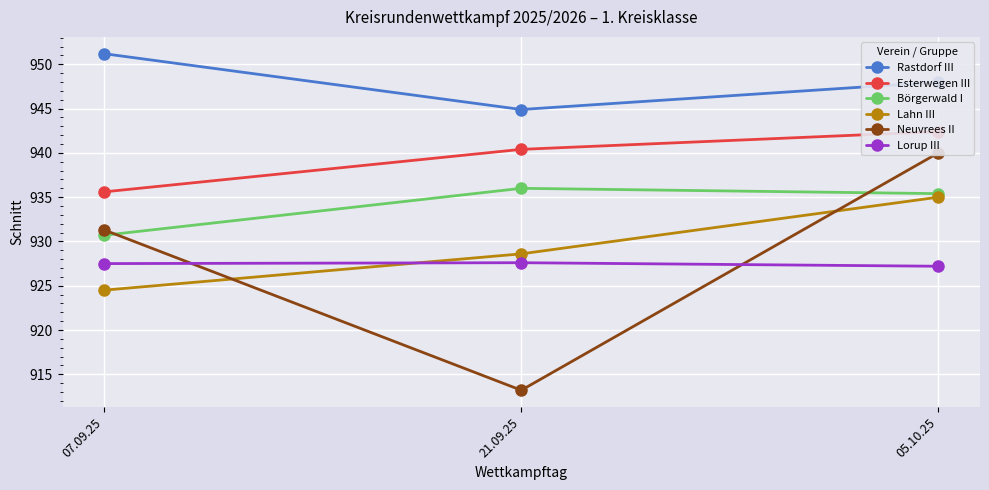

Is this an area chart (filled region under the line)?

No